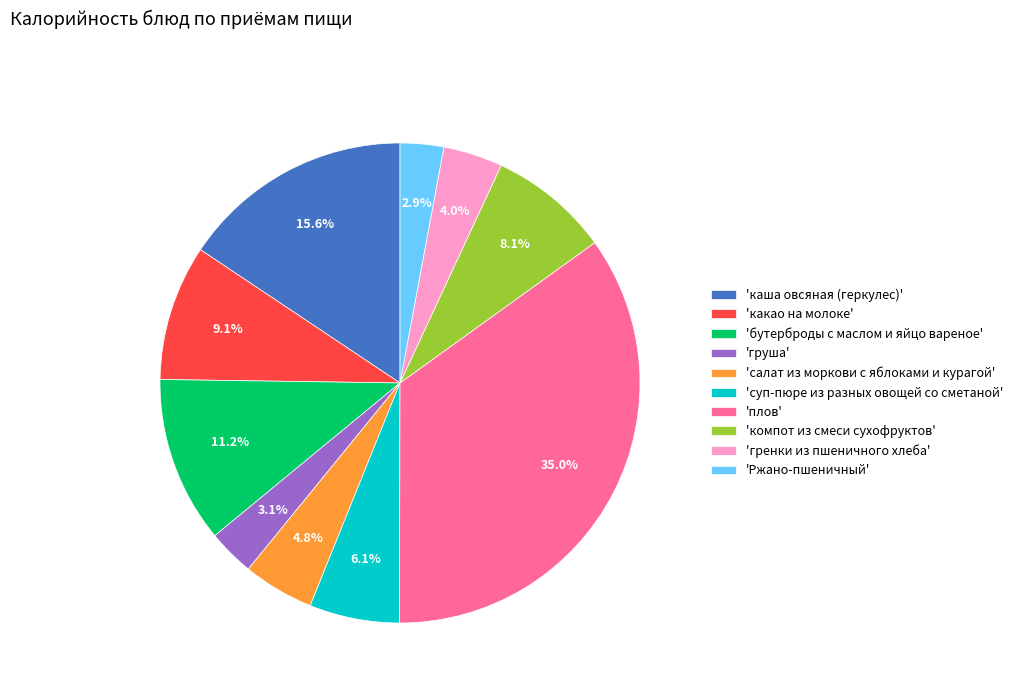

What is the largest slice in the pie chart?

'плов'